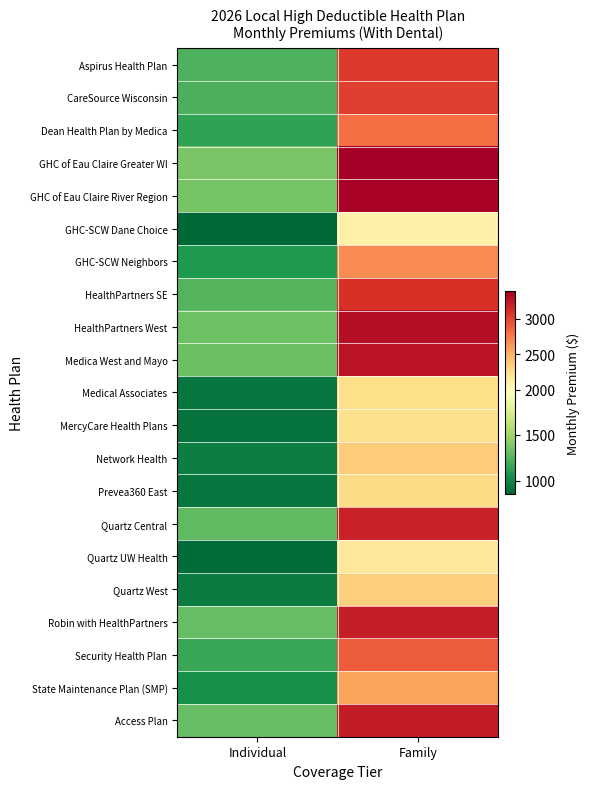

At how many categories does at least one series exceed 3257?

1